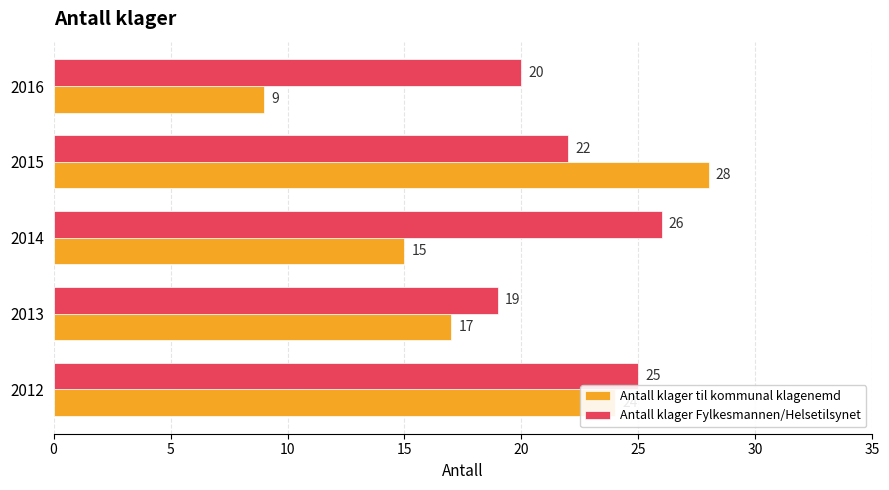

What is the difference between the second highest and minimum values in the Antall klager til kommunal klagenemd series?

15